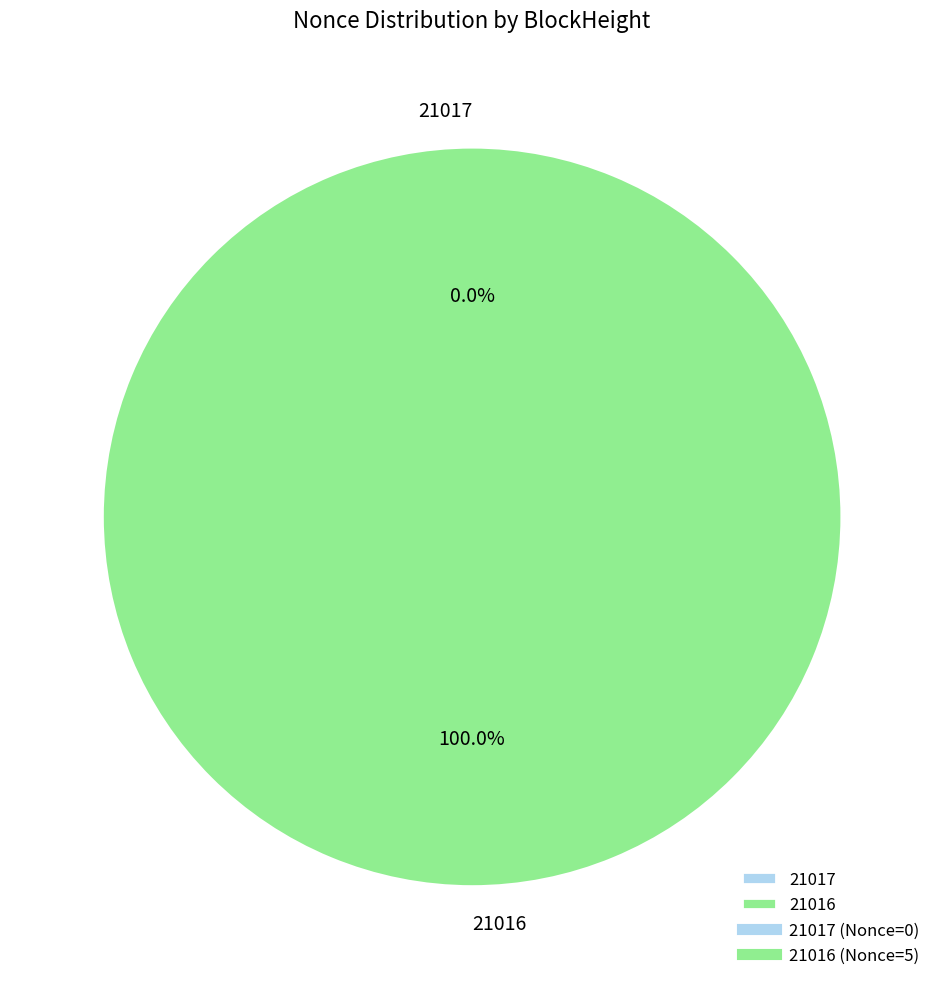

To the nearest percent, what is the combined percentage of 21016 and 21017?

100%